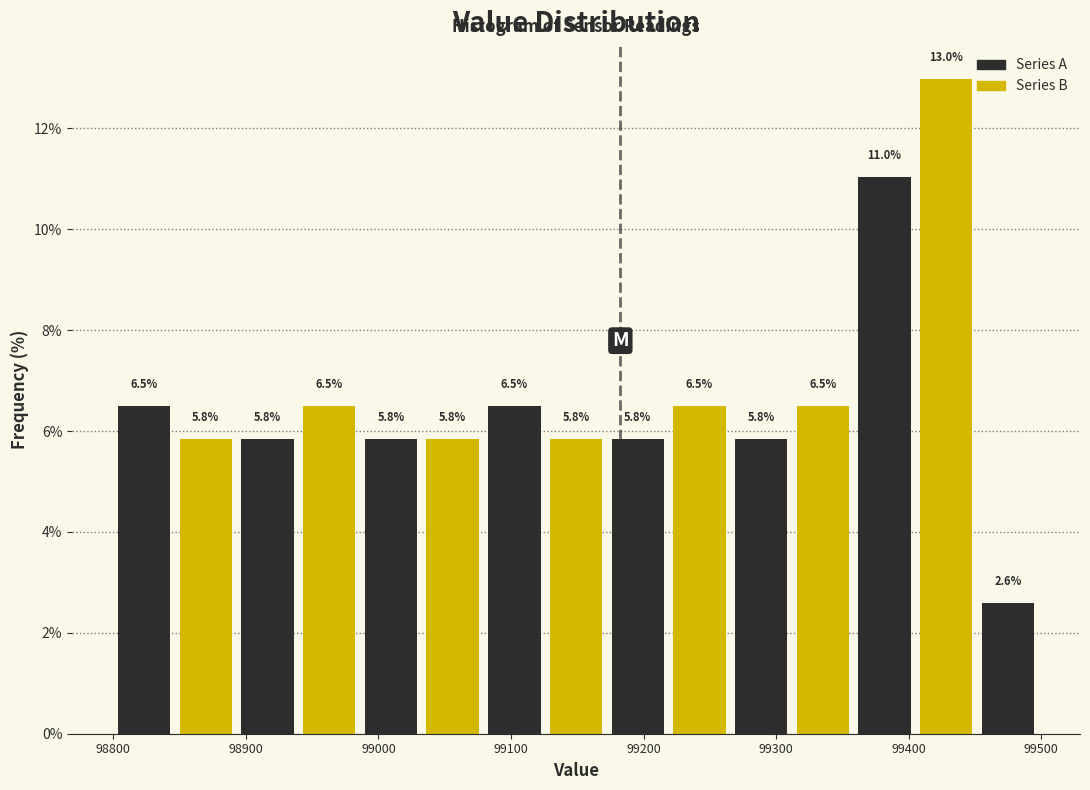

Reading left to right, list every bar in this chart as the range it spans on the x-axis followed by its height. The bar edges are not printed on the chart, so give them approximately, as read against the axis.

98800 to 98850: 6.5
98850 to 98890: 5.8
98890 to 98940: 5.8
98940 to 98990: 6.5
98990 to 99030: 5.8
99030 to 99080: 5.8
99080 to 99130: 6.5
99130 to 99170: 5.8
99170 to 99220: 5.8
99220 to 99270: 6.5
99270 to 99310: 5.8
99310 to 99360: 6.5
99360 to 99410: 11.0
99410 to 99450: 13.0
99450 to 99500: 2.6